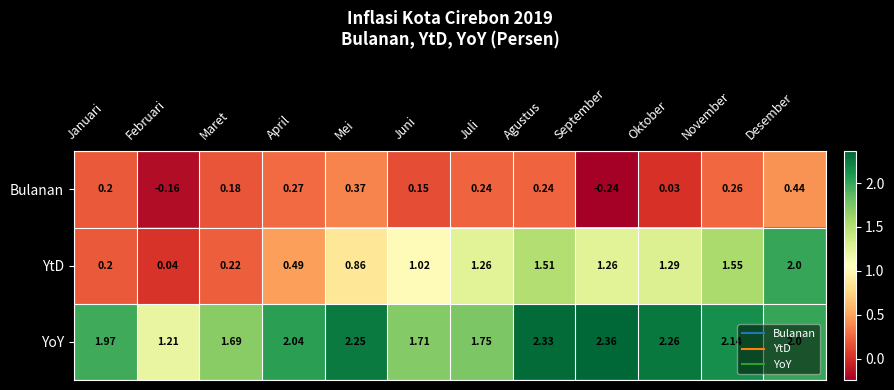

At which label does YoY reach its peak?

September